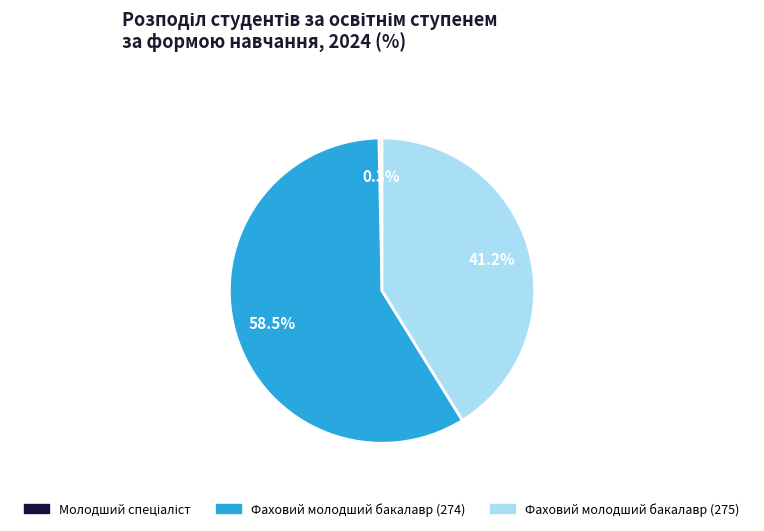

What is the largest slice in the pie chart?

Фаховий молодший бакалавр (274)